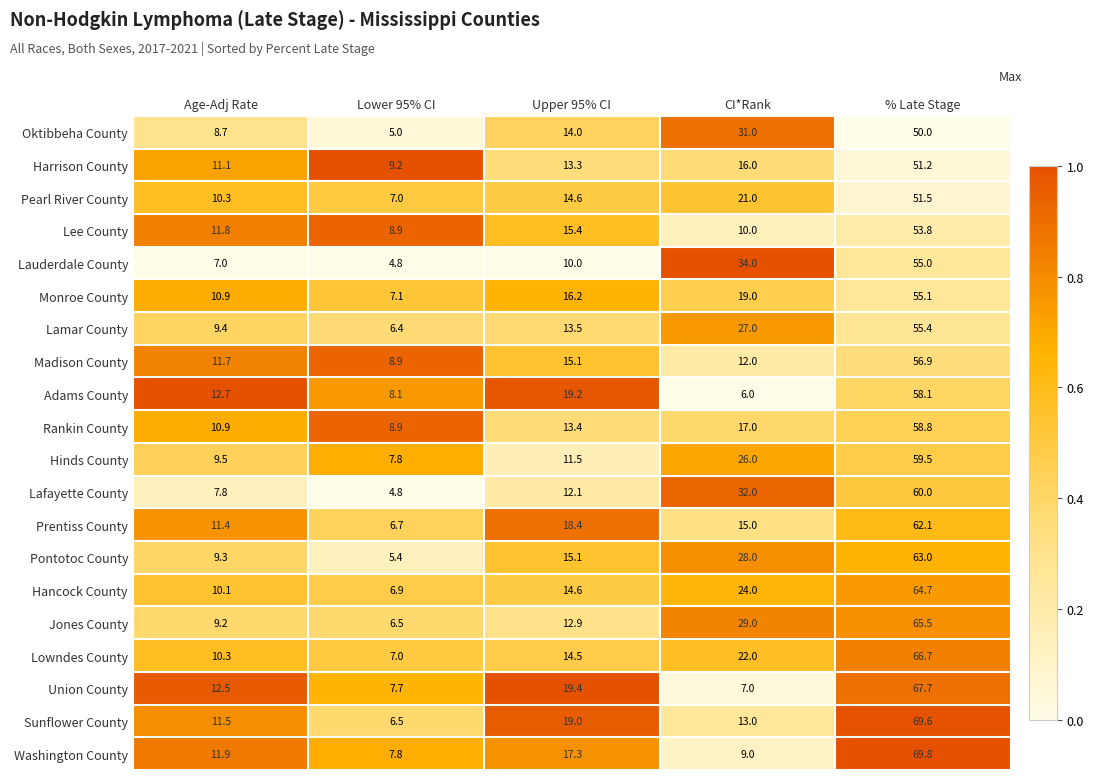

Which series changed the most between Upper 95% CI and % Late Stage?

Jones County